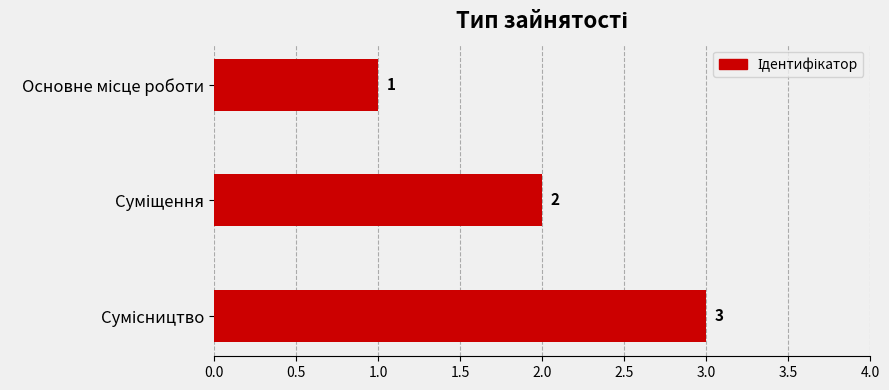

What is the sum of all values?

6